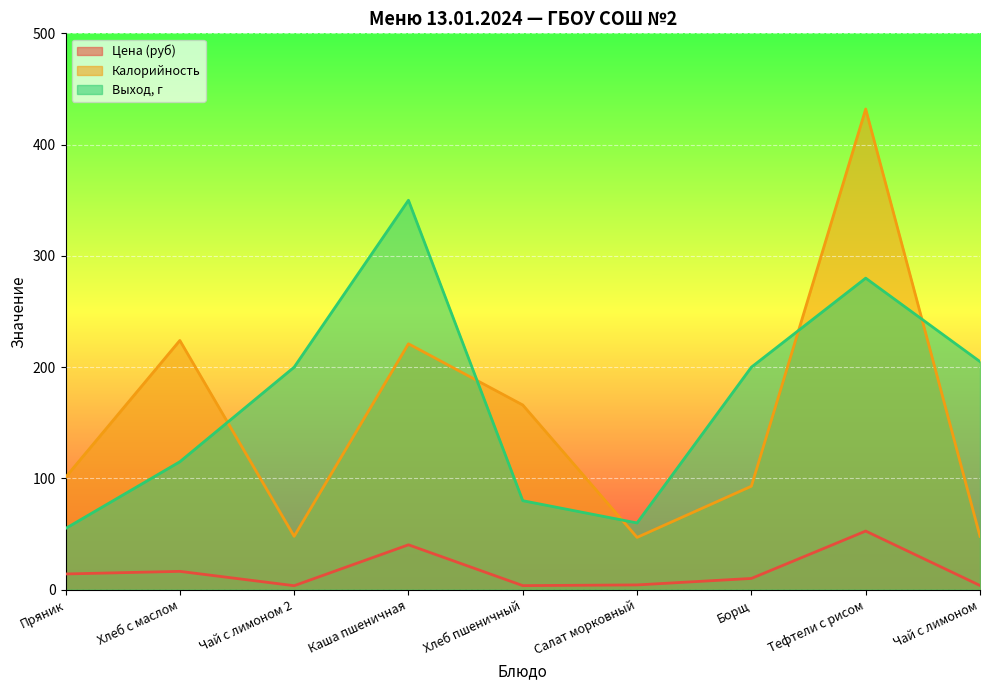

True or false: Калорийность and Цена (руб) intersect in this chart.

False